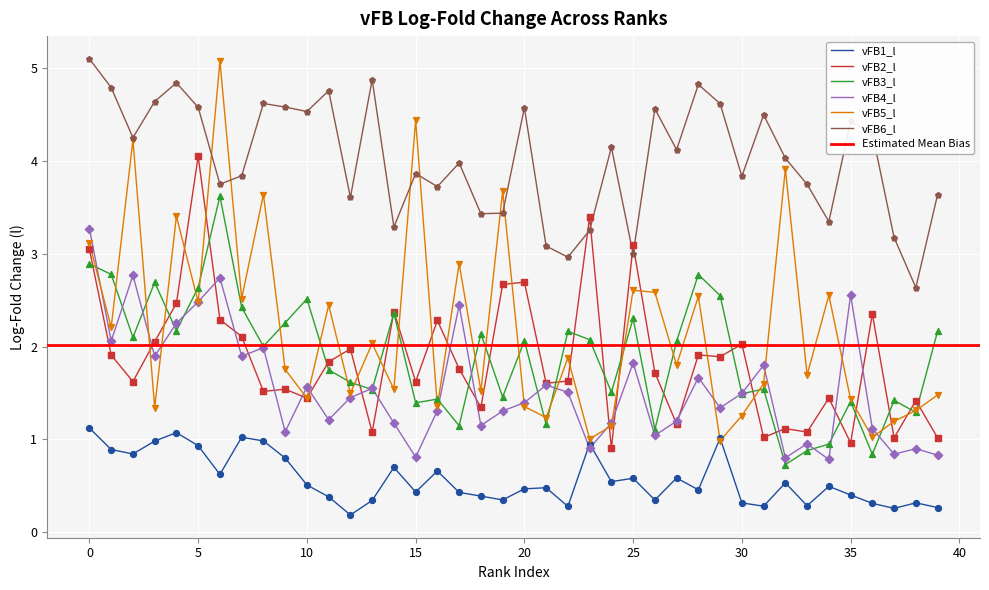

Which series reaches the maximum Y coordinate?

vFB6_l